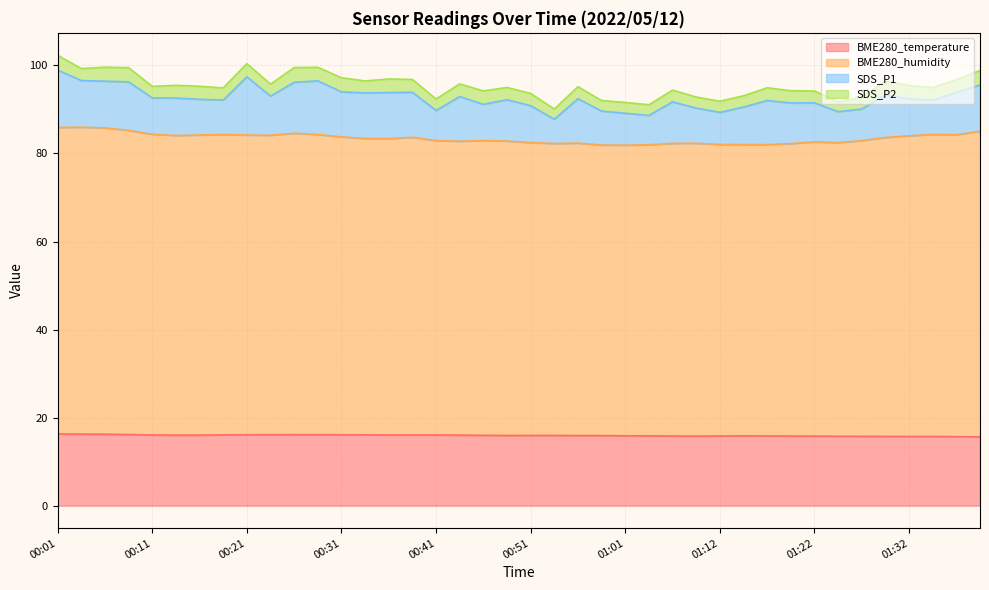

What is the total value across all series at 00:21?

100.4